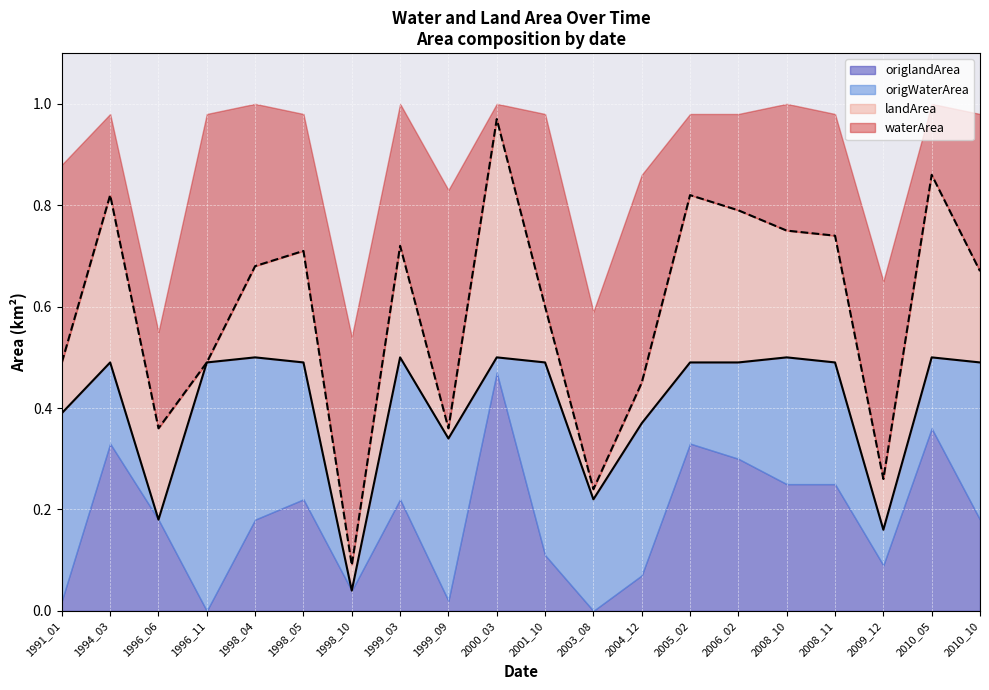

How many times do landArea and origWaterArea cross each other?

8